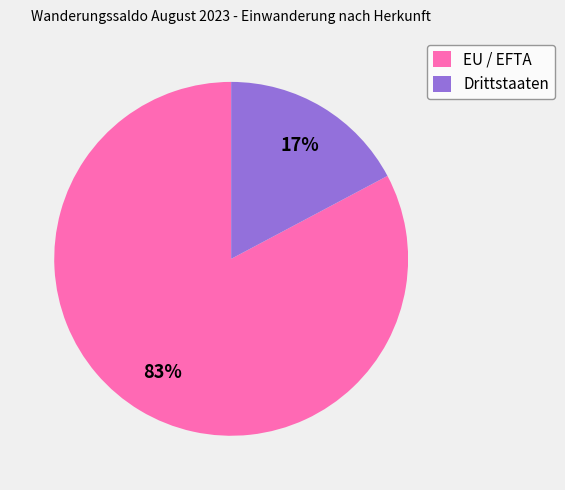

Which slice is the smallest?

Drittstaaten